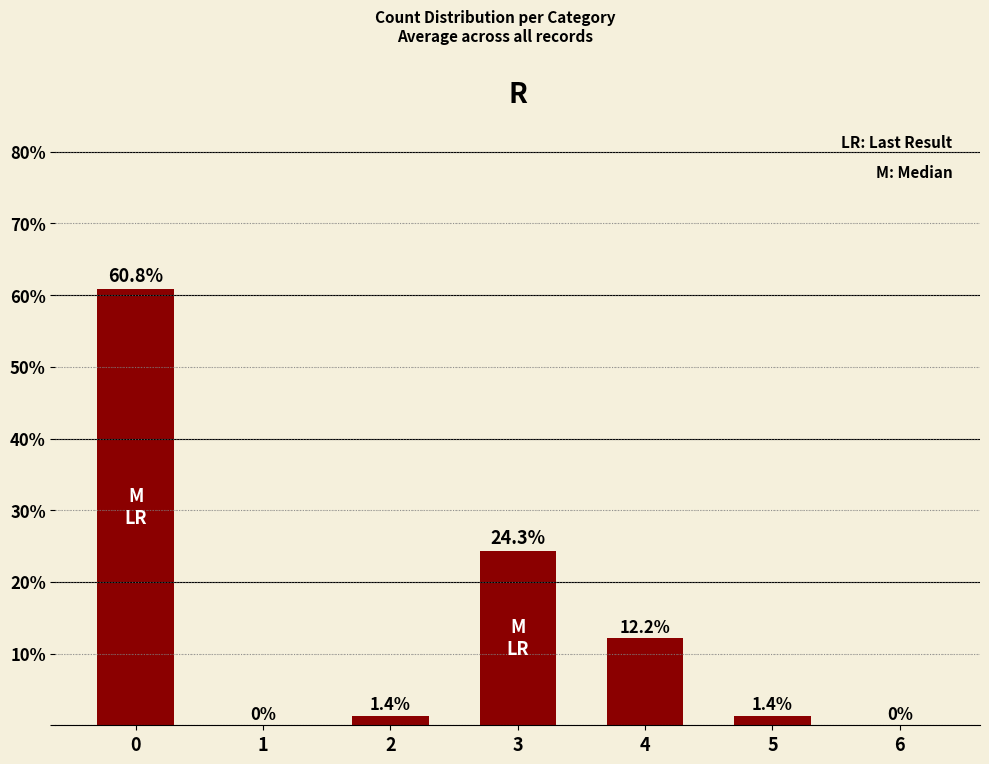

Which has a higher value, 3 or 4?

3